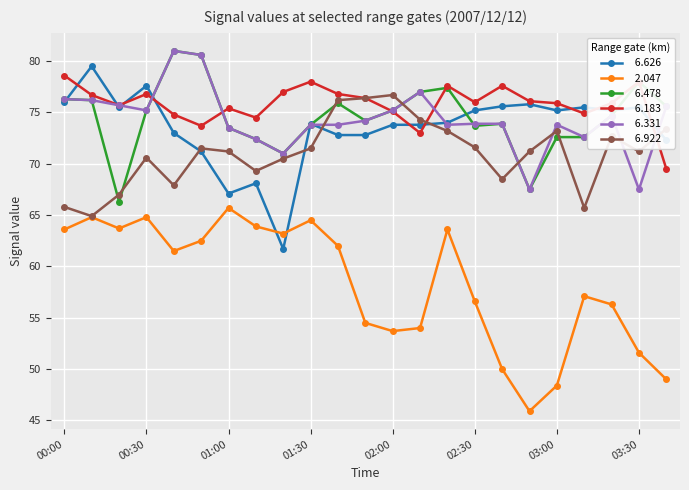

What is the maximum value shown in the chart?

81.0